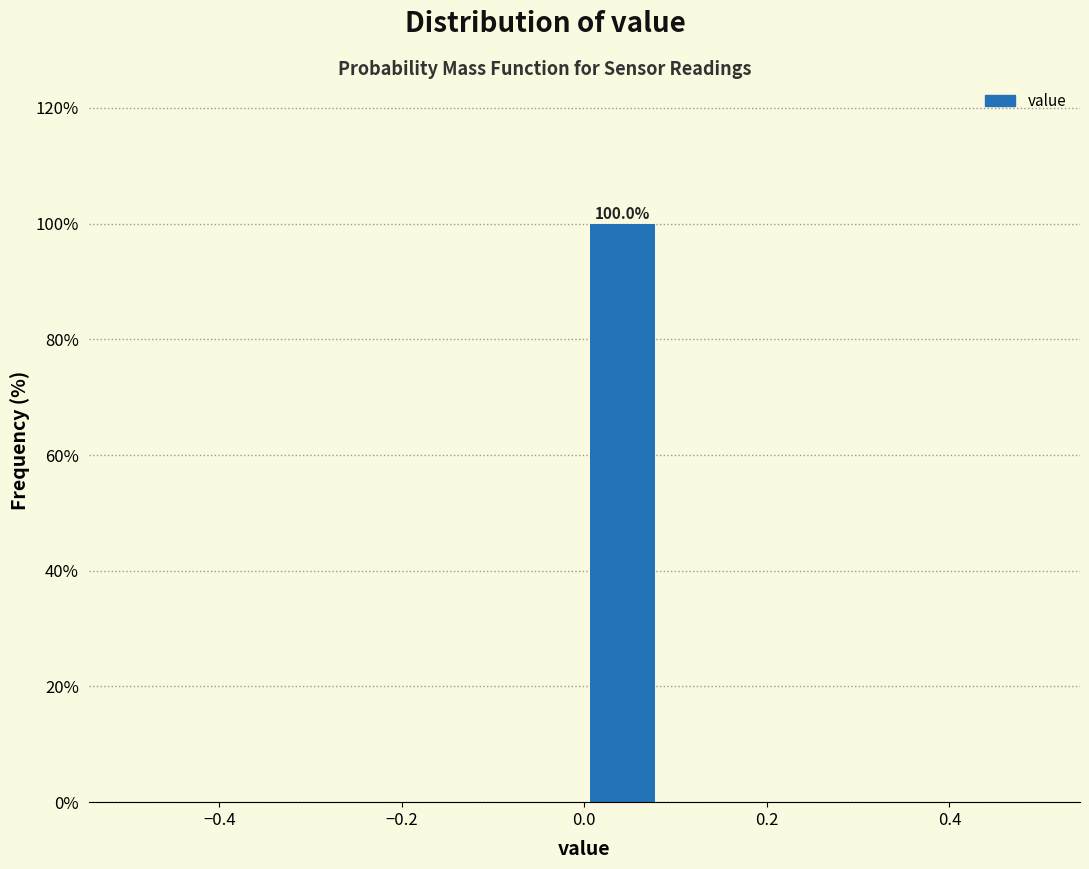

Which range on the x-axis has the tallest bar?

0.00 to 0.08